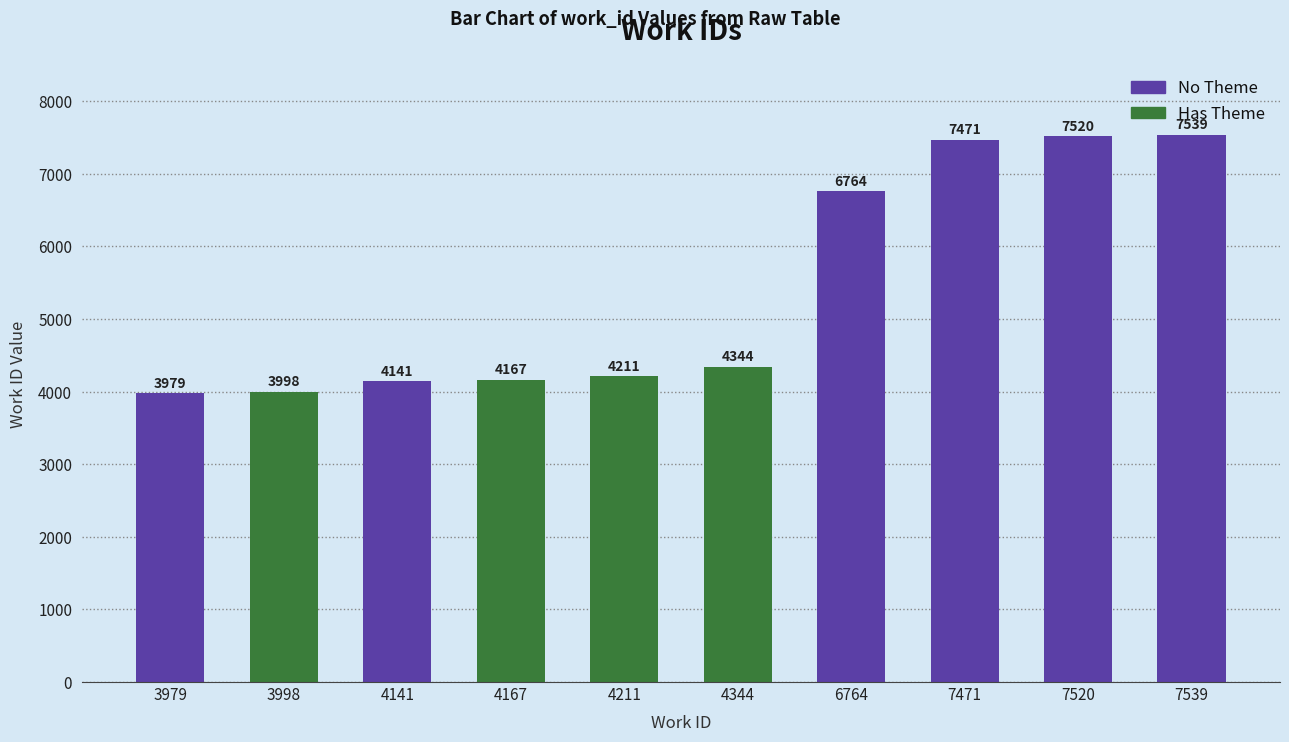

How many bars are there in total?

10